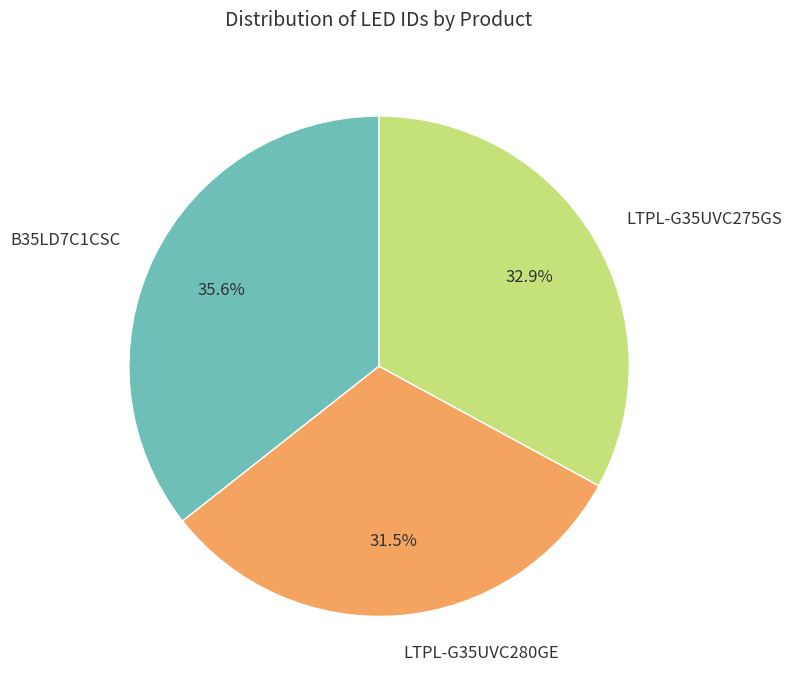

Is there a majority slice in this chart?

No